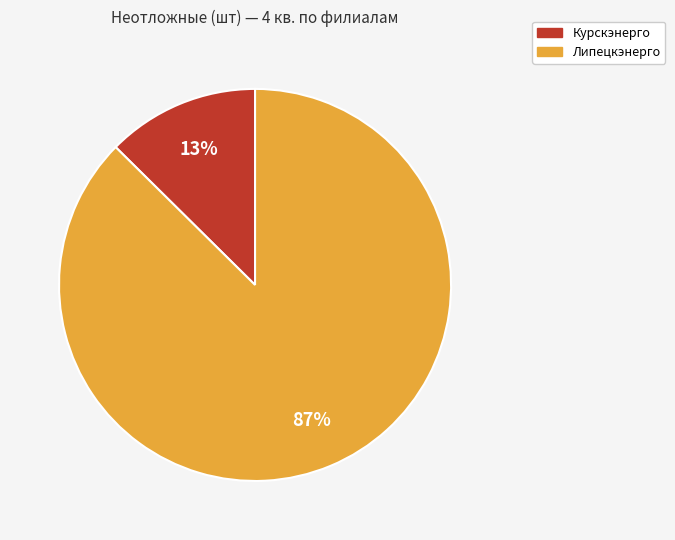

Is there any slice that represents more than half of the pie?

Yes